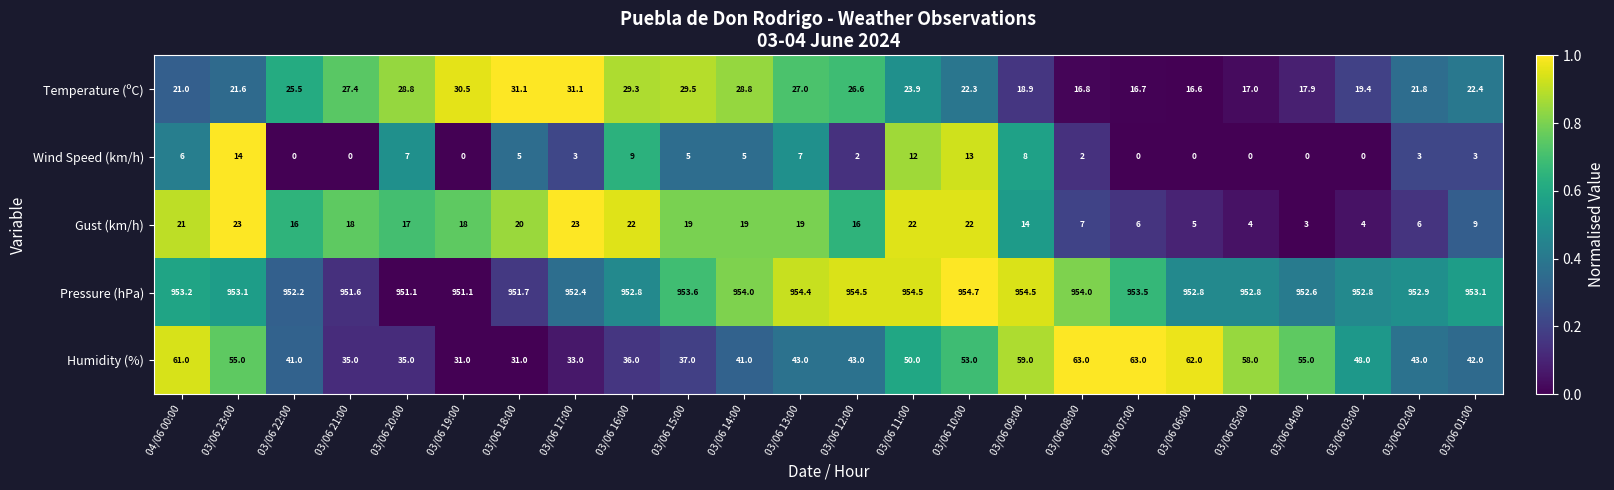

Between 03/06 19:00 and 03/06 10:00, which series saw the biggest shift?

Humidity (%)